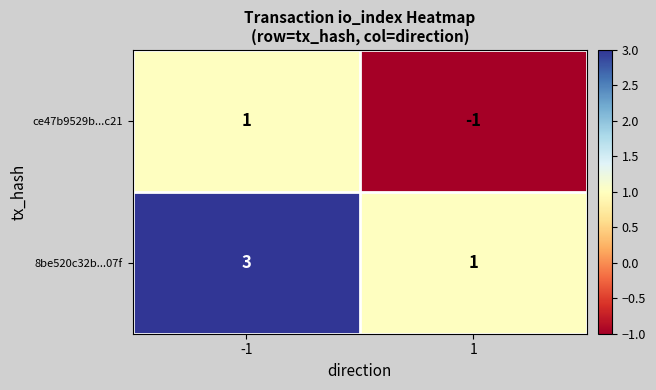

True or false: 8be520c32b...07f has a value of 1 at 1.

True